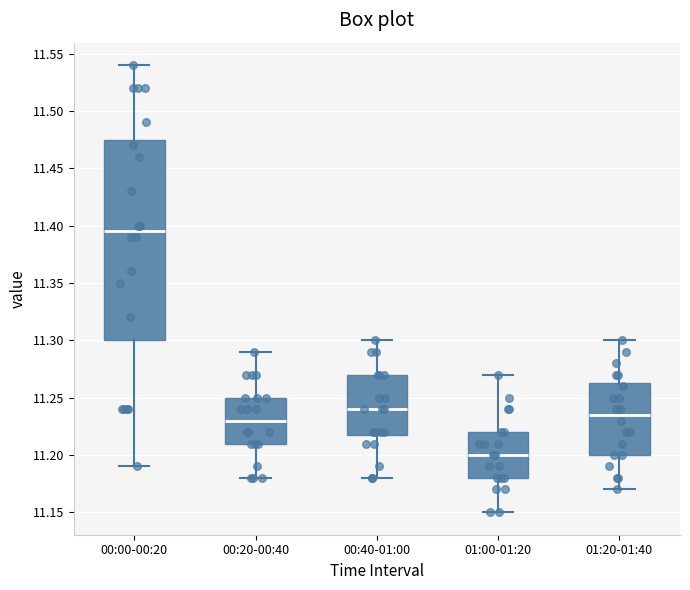

Reading left to right, transcribe this box plot: for each box, give where its median line is, the range the box spans, and where its two whiskers end, as read against the y-axis. The values are not printed on the chart, so give them approximately, as read against the axis.

00:00-00:20: median 11.395, box 11.300 to 11.475, whiskers 11.190 to 11.540
00:20-00:40: median 11.230, box 11.210 to 11.250, whiskers 11.180 to 11.290
00:40-01:00: median 11.240, box 11.220 to 11.270, whiskers 11.180 to 11.300
01:00-01:20: median 11.200, box 11.180 to 11.220, whiskers 11.150 to 11.270
01:20-01:40: median 11.235, box 11.200 to 11.265, whiskers 11.170 to 11.300